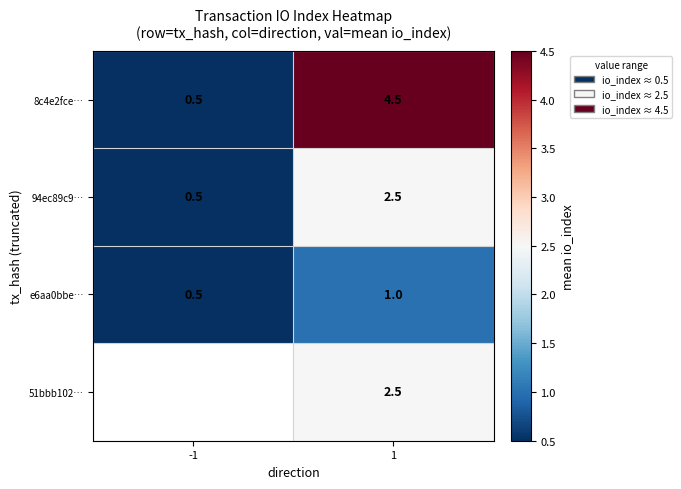

What is the total value across all series at 1?

10.5